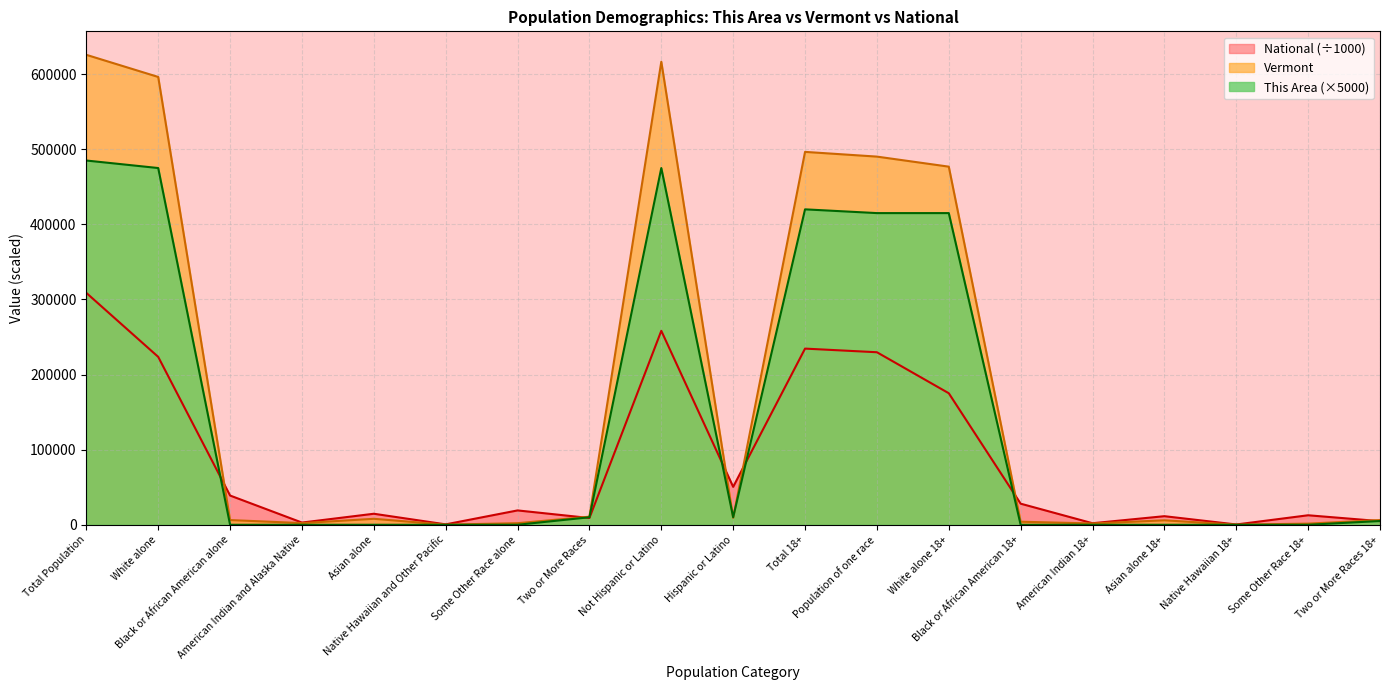

What is the sum of all National values?

1625088.1